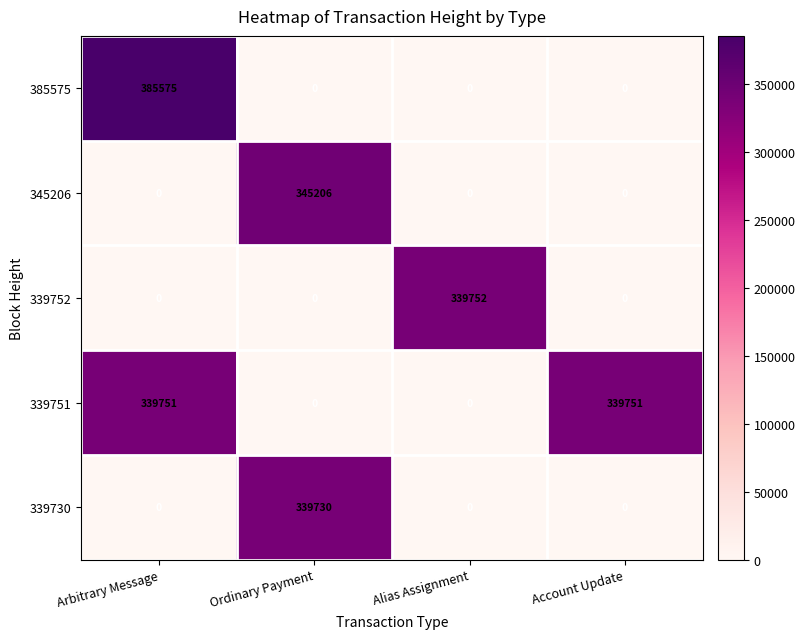

How many values in the 385575 series exceed 0?

1